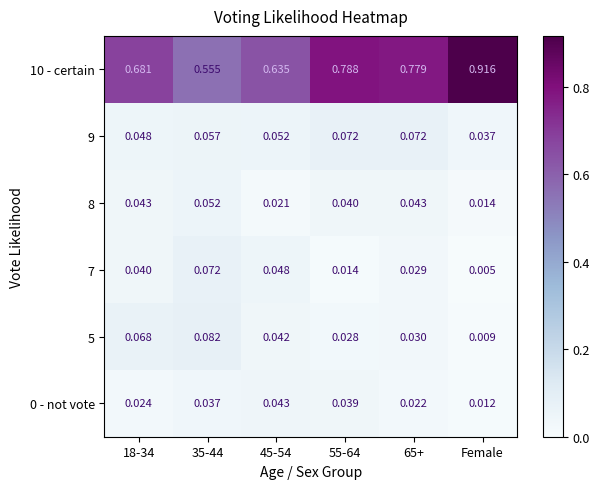

Which category has the lowest value across all series?

Female